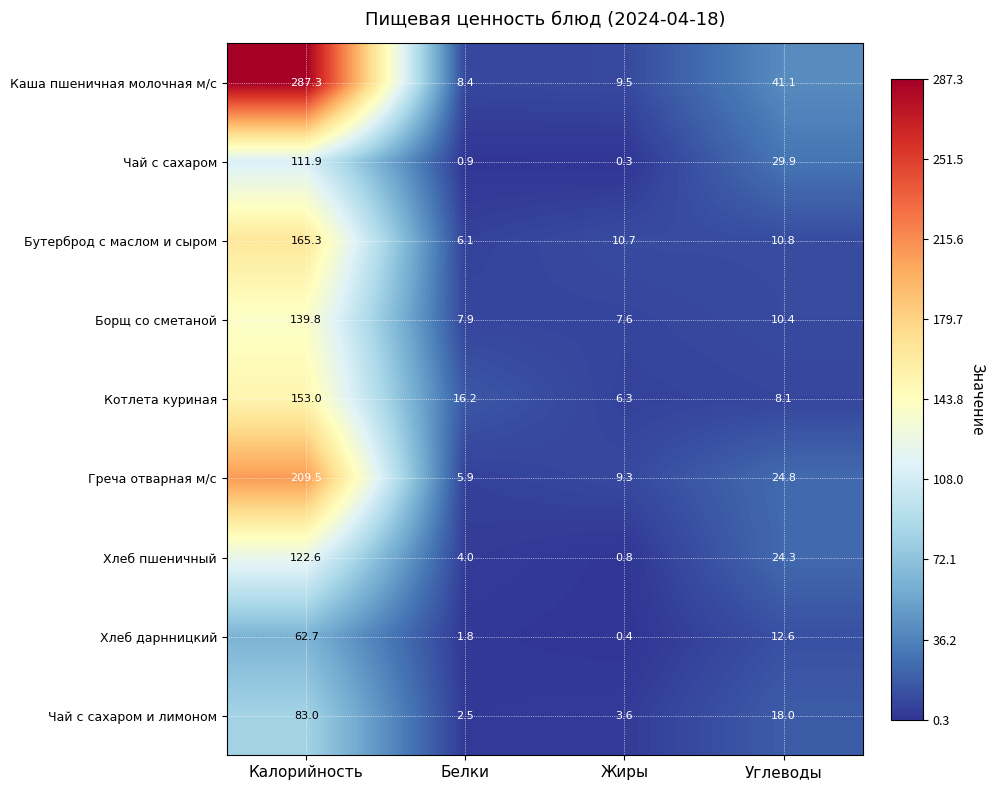

Which series has the largest range (max minus min)?

Каша пшеничная молочная м/с